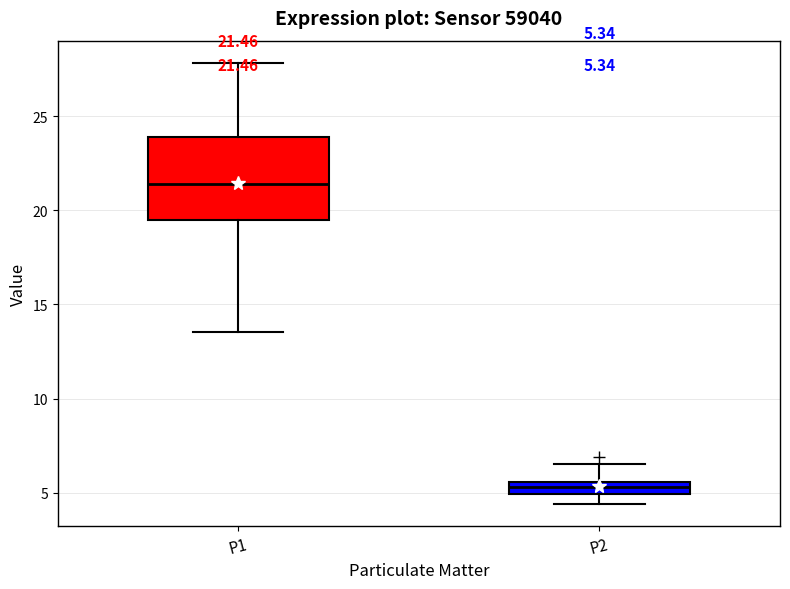

Which box has the highest median line?

P1